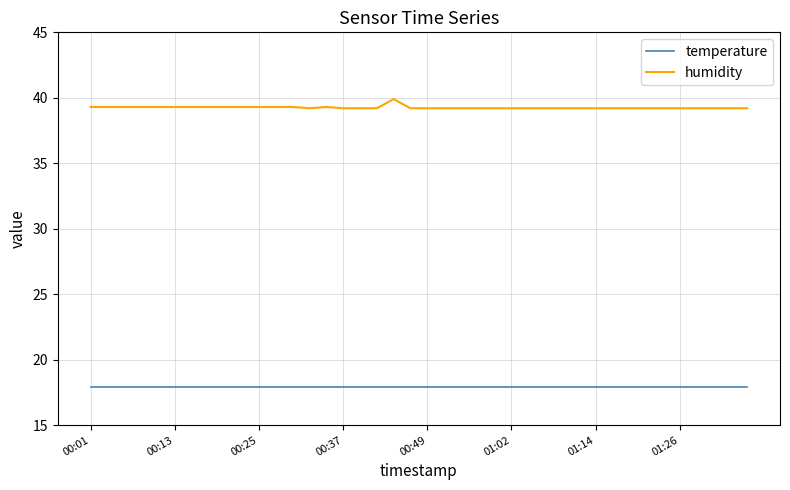

Rank the series by their average value, from highest to lowest.

humidity, temperature